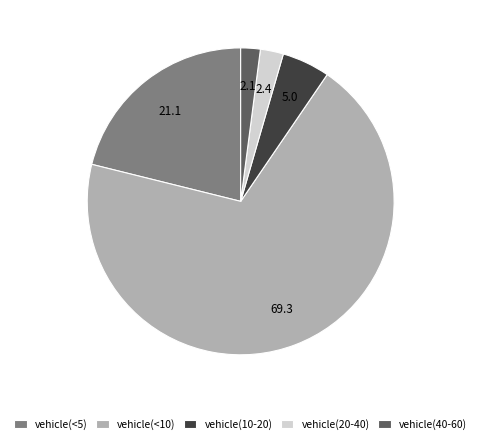

Do vehicle(<5) and vehicle(10-20) together represent more than half of the pie?

No